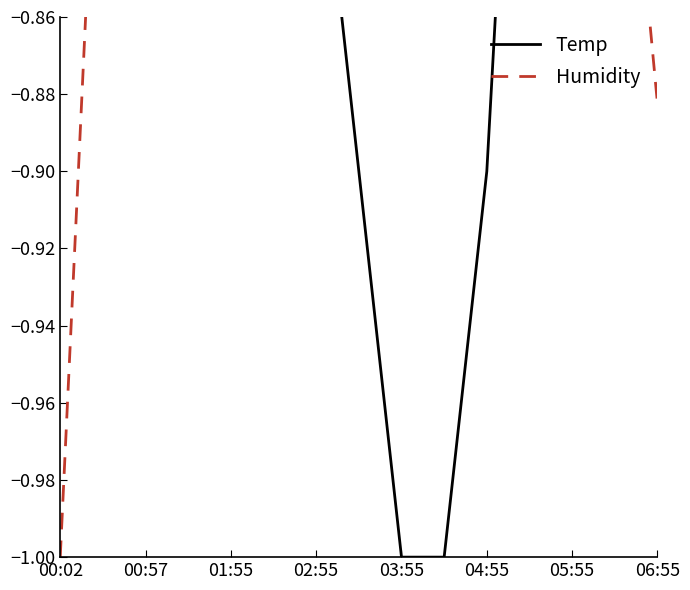

The value of Temp at 04:55 is -0.9. True or false?

True